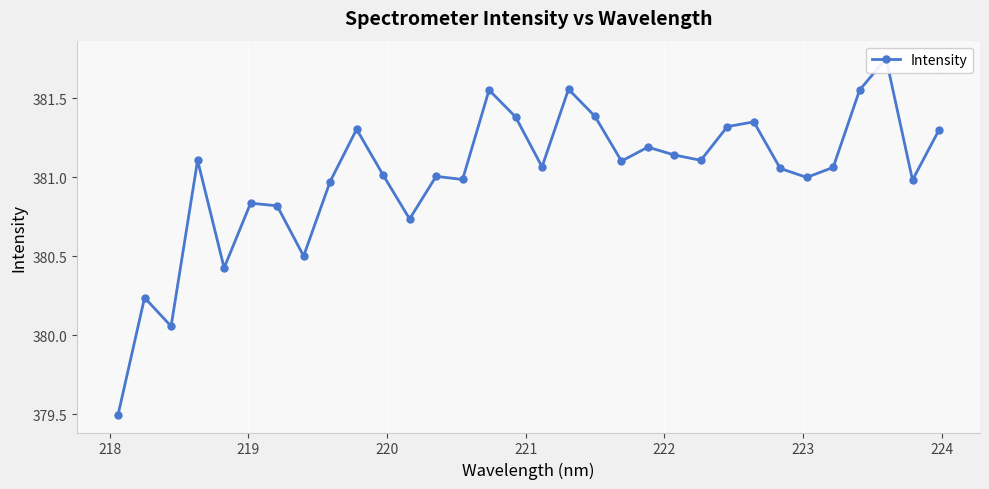

How many interior local valleys (lower than both neighbors) does the data have?

10